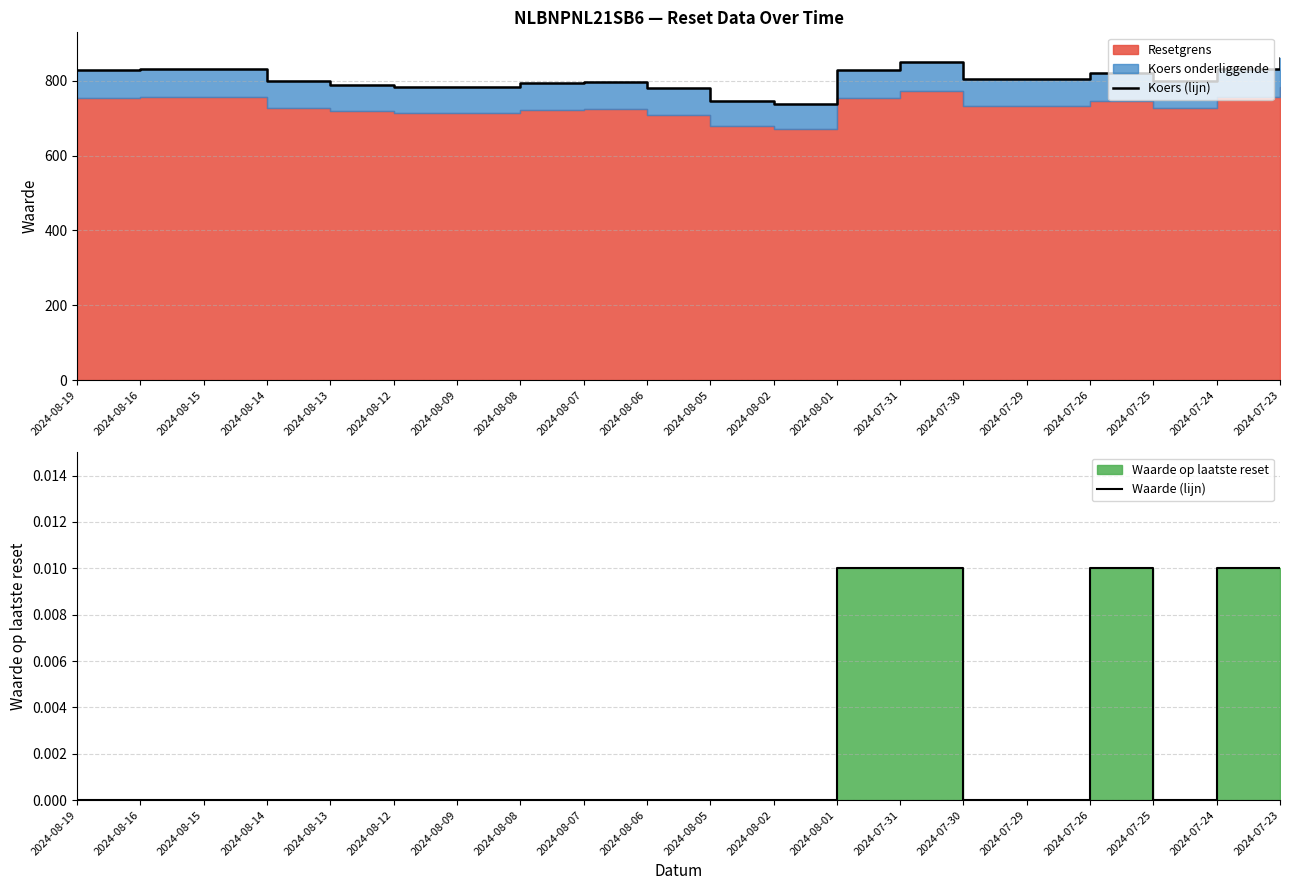

What position from the left is 2024-08-15?

3